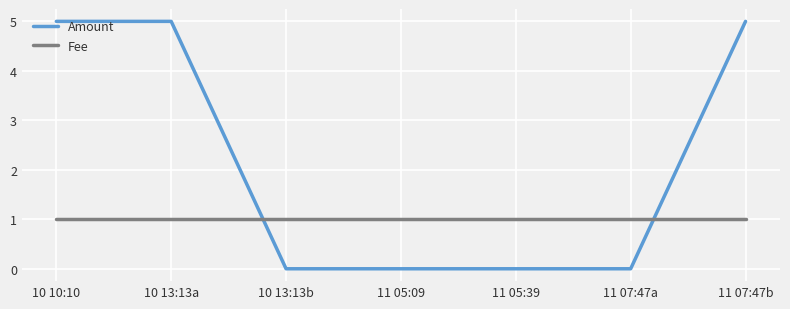

How many intersections are there between Fee and Amount?

2